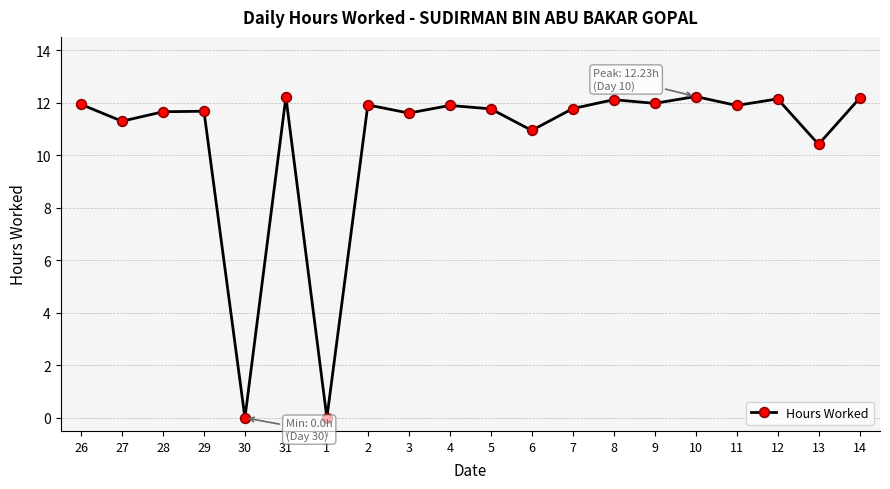

The value at 28 is 7.2. True or false?

False